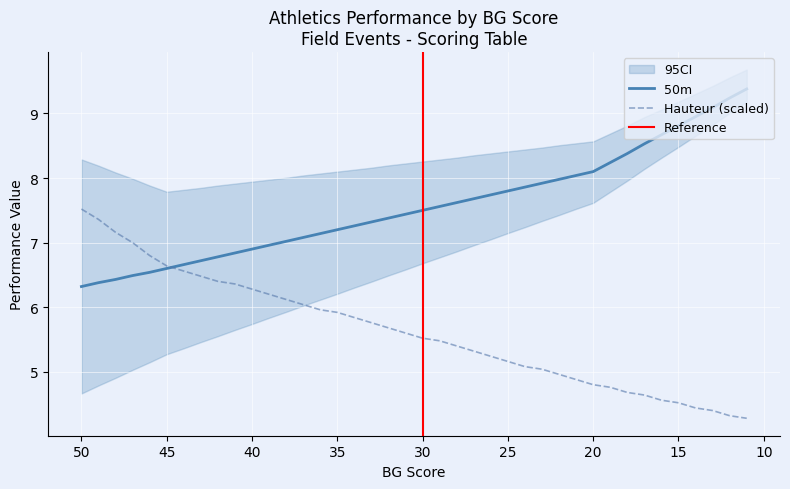

At how many categories does at least one series exceed 7?

28